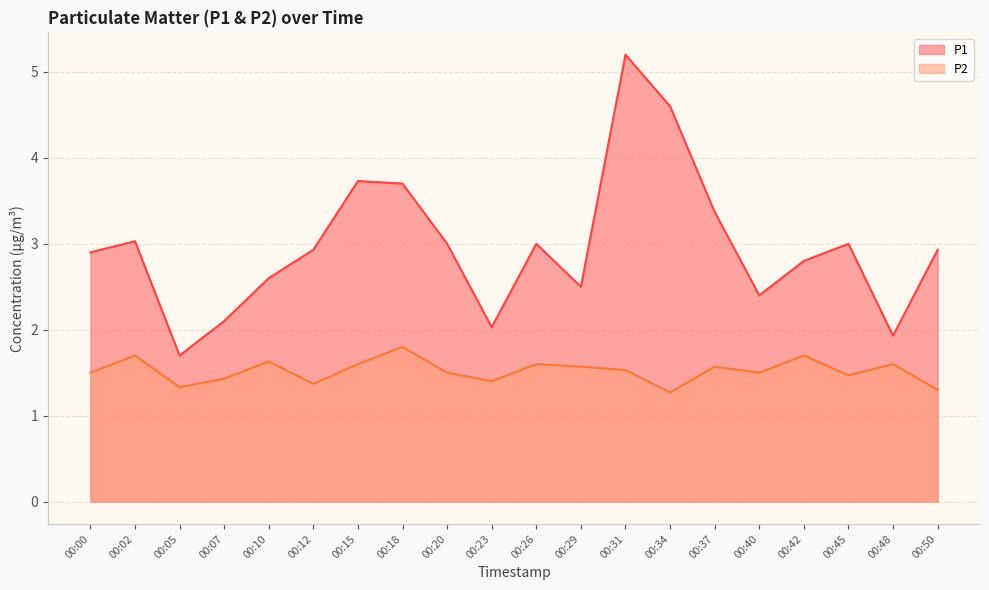

True or false: P1 and P2 cross at least once.

False